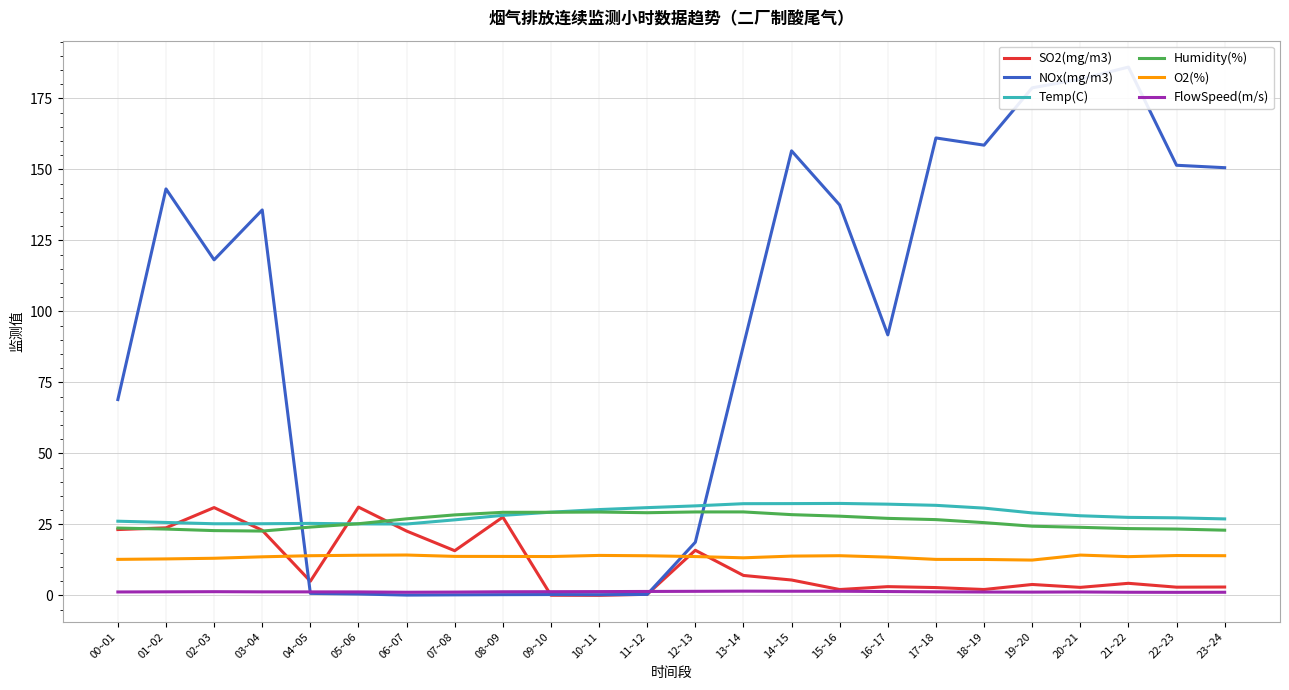

How many times do Temp(C) and Humidity(%) cross each other?

2